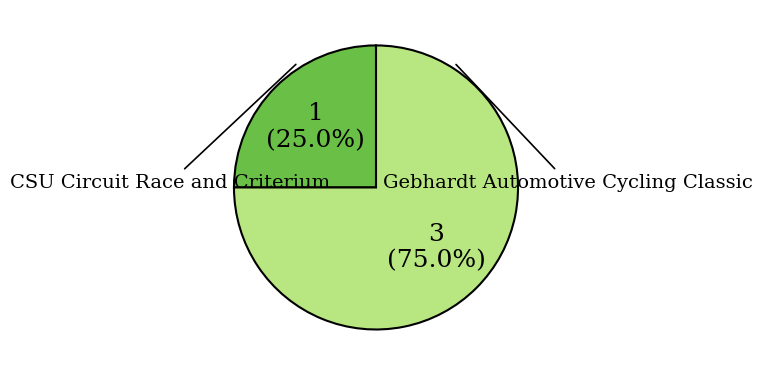

What portion of the pie excludes Gebhardt Automotive Cycling Classic?

25.0%